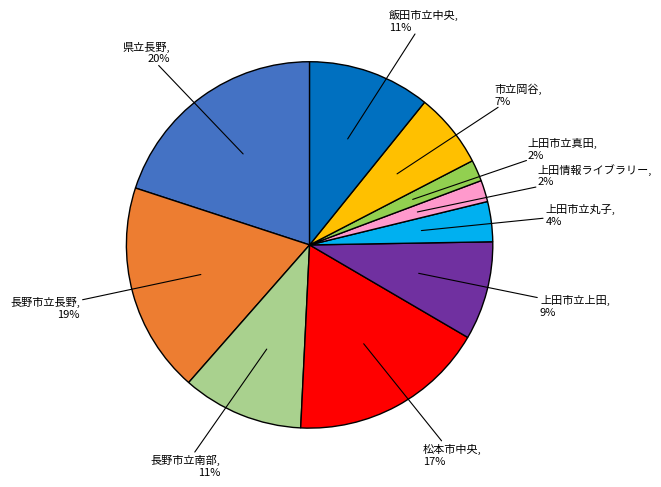

To the nearest percent, what is the difference between the largest and smallest slice percentages?

18%